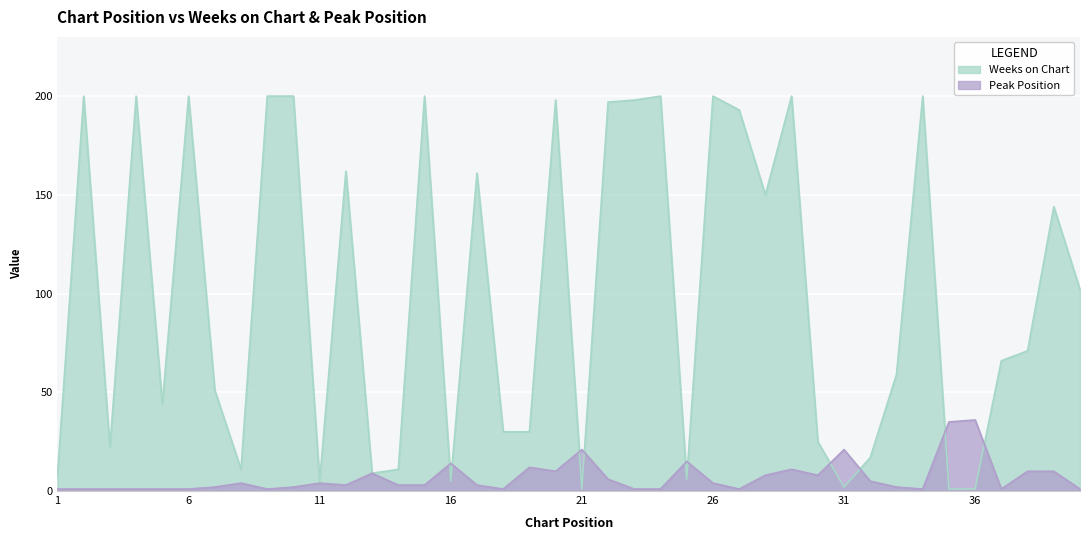

What is the average value of the Weeks on Chart series?

100